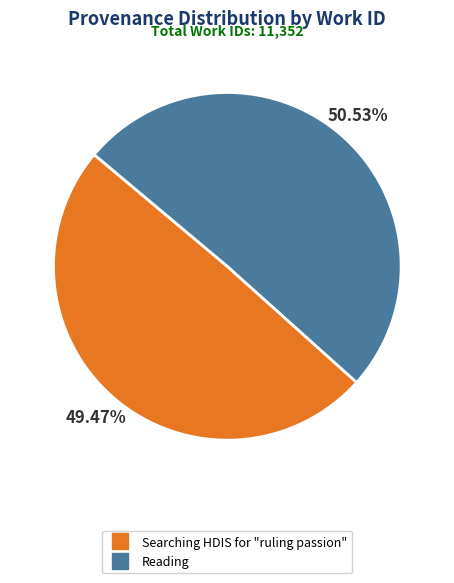

How many slices are in this pie chart?

2